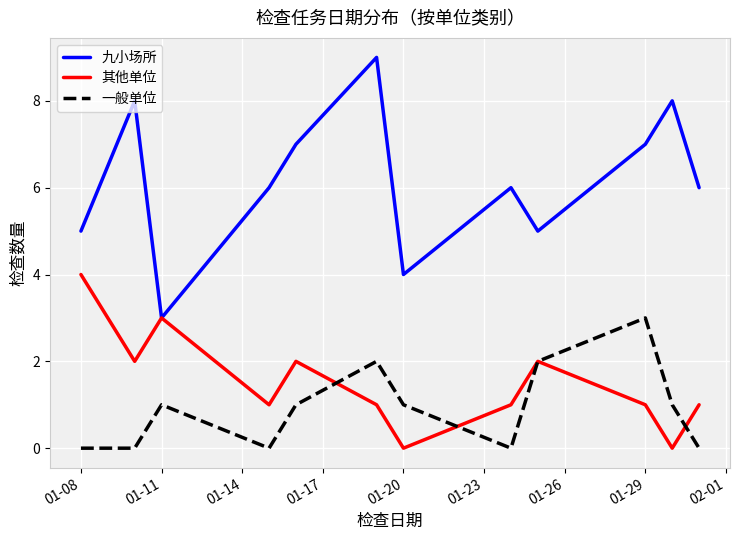

Is this an area chart (filled region under the line)?

No